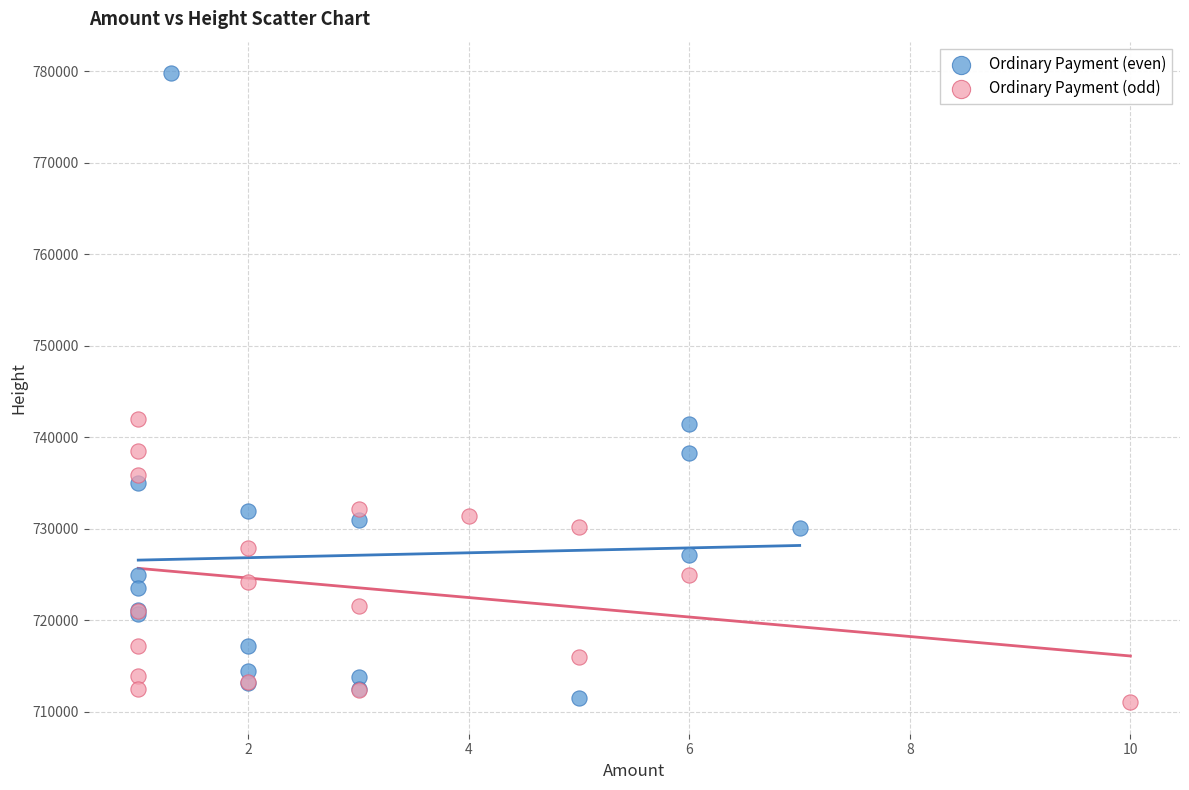

Which series contains the highest Y value?

Ordinary Payment (even)